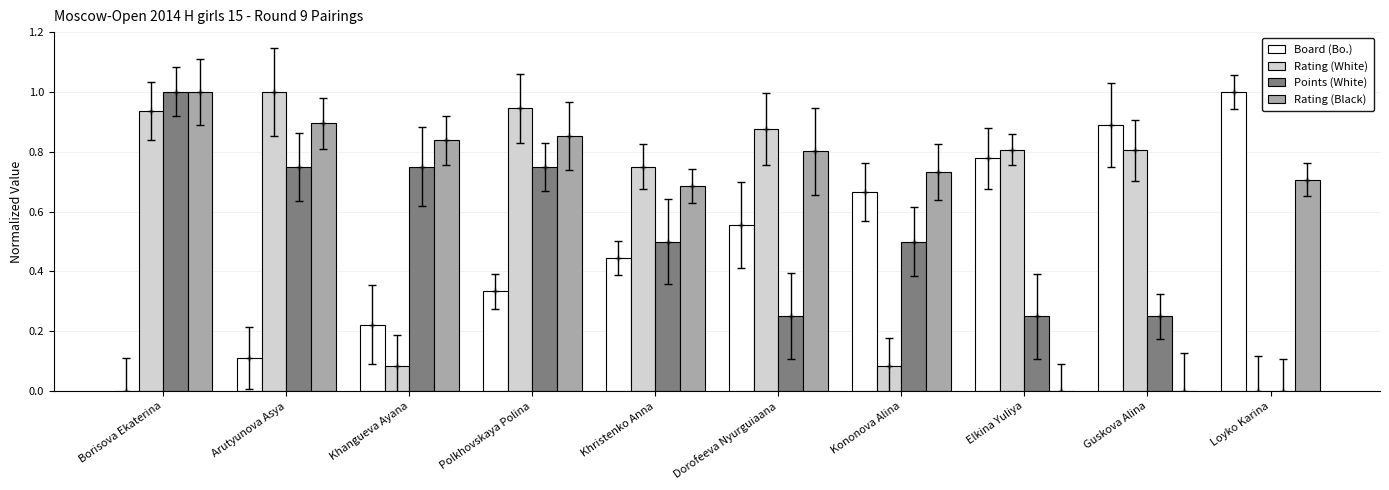

True or false: Board (Bo.) has a value of 0.2 at Dorofeeva Nyurguiaana.

False